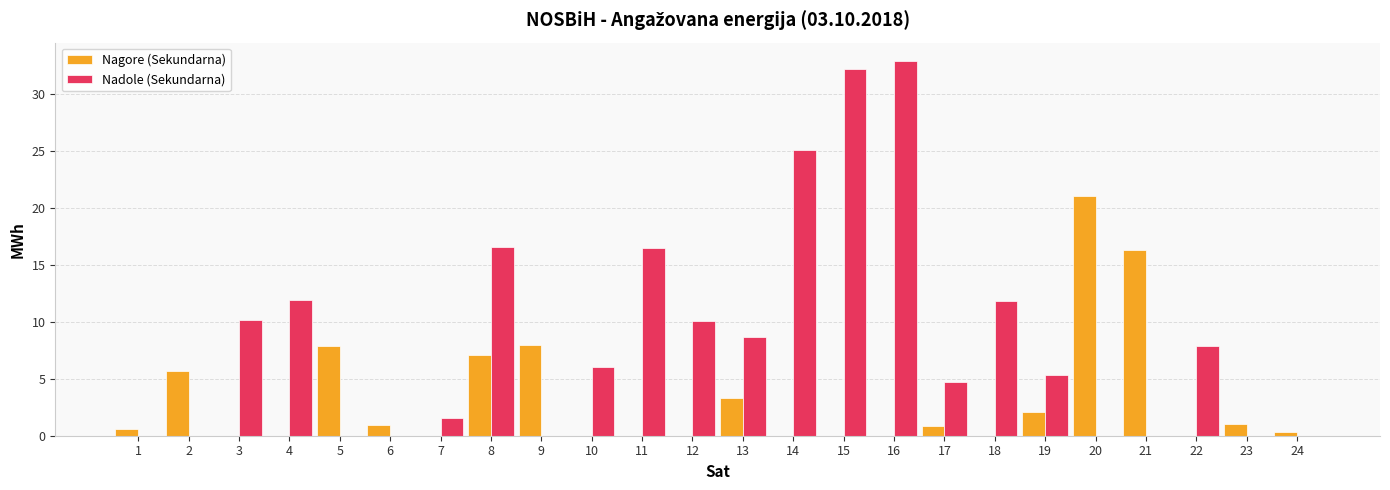

Are the bars grouped side by side (vs. stacked)?

Yes